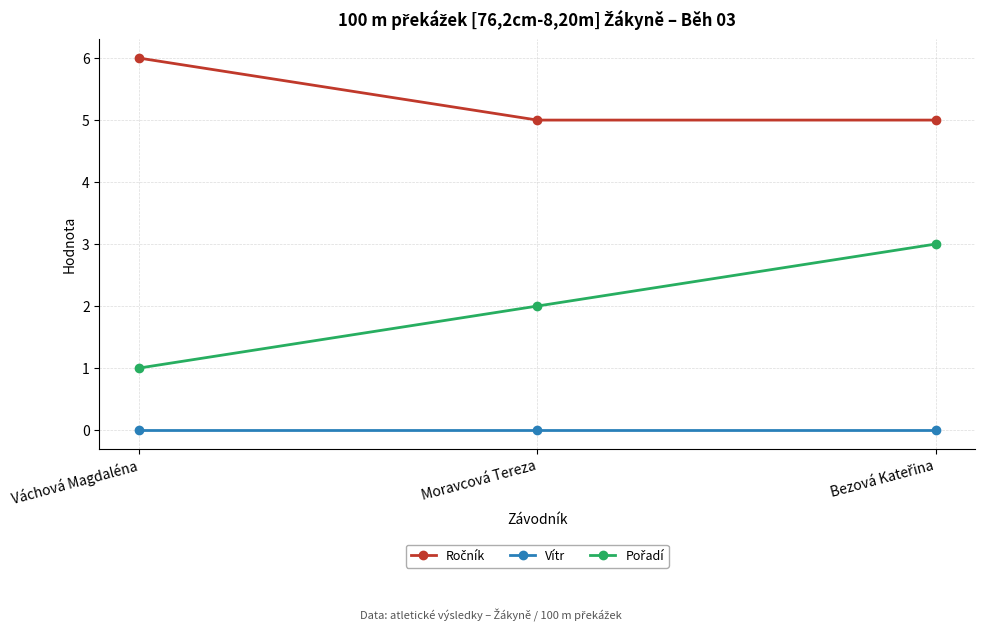

True or false: Vítr has a value of 0 at Moravcová Tereza.

True